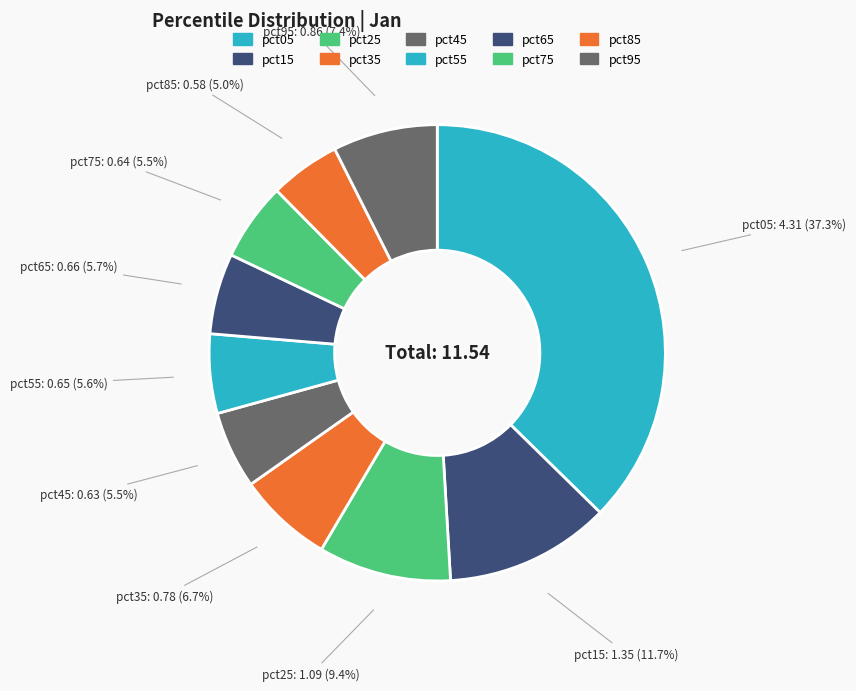

To the nearest percent, what is the difference between the pct65 and pct05 slice percentages?

32%